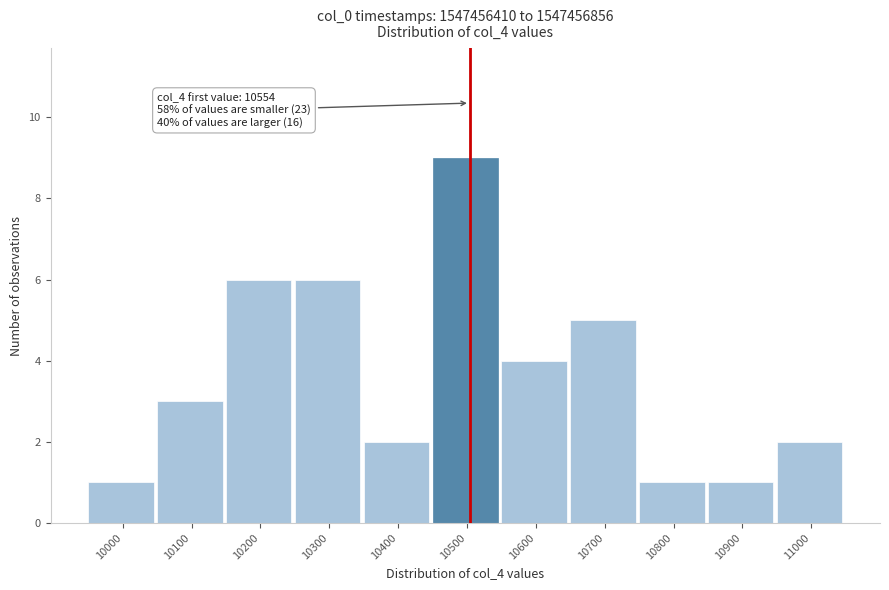

Reading right to left, list all the values displayed in this chart.

11000=2	10900=1	10800=1	10700=5	10600=4	10500=9	10400=2	10300=6	10200=6	10100=3	10000=1